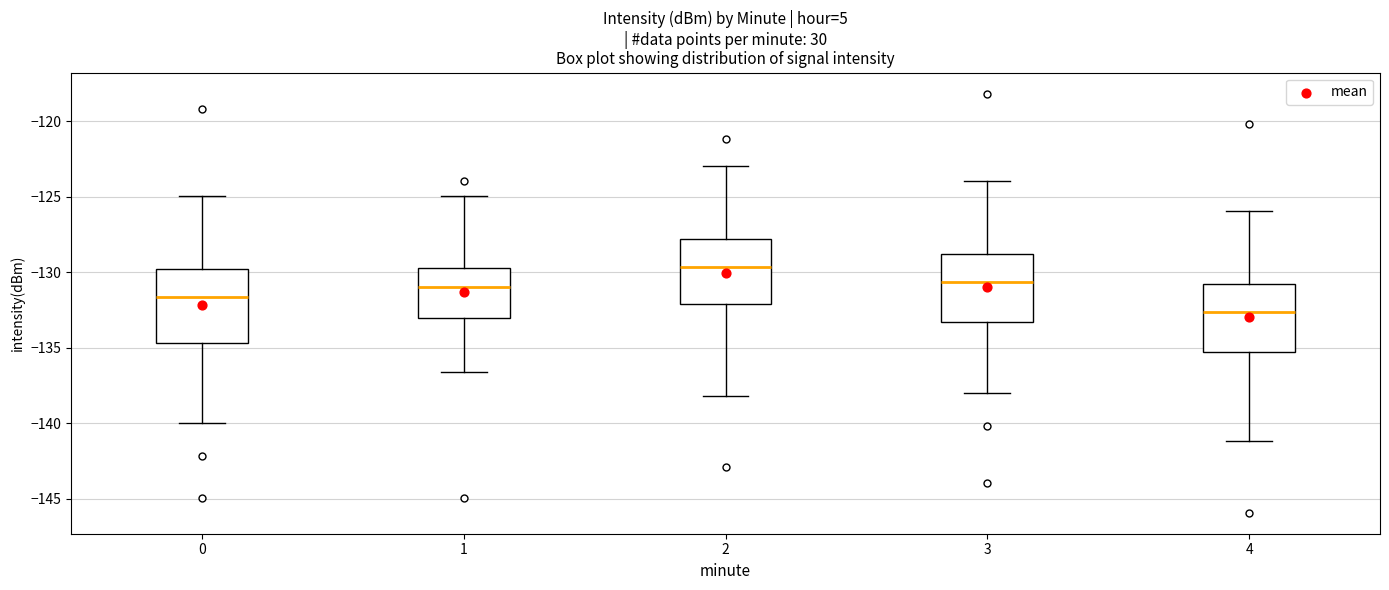

Reading left to right, transcribe this box plot: for each box, give where its median line is, the range the box spans, and where its two whiskers end, as read against the y-axis. The values are not printed on the chart, so give them approximately, as read against the axis.

0: median -131.5, box -134.5 to -130.0, whiskers -140.0 to -125.0
1: median -131.0, box -133.0 to -129.5, whiskers -136.5 to -125.0
2: median -129.5, box -132.0 to -128.0, whiskers -138.0 to -123.0
3: median -130.5, box -133.5 to -129.0, whiskers -138.0 to -124.0
4: median -132.5, box -135.5 to -131.0, whiskers -141.0 to -126.0